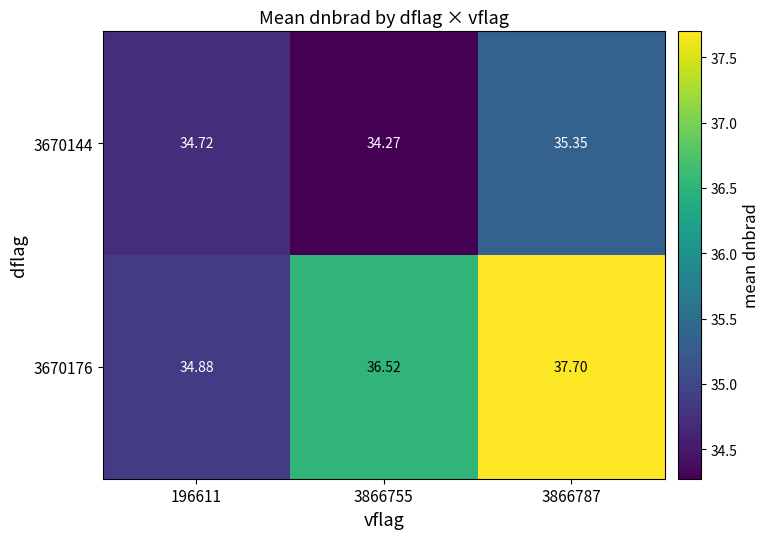

At which category is the sum across all series the highest?

3866787